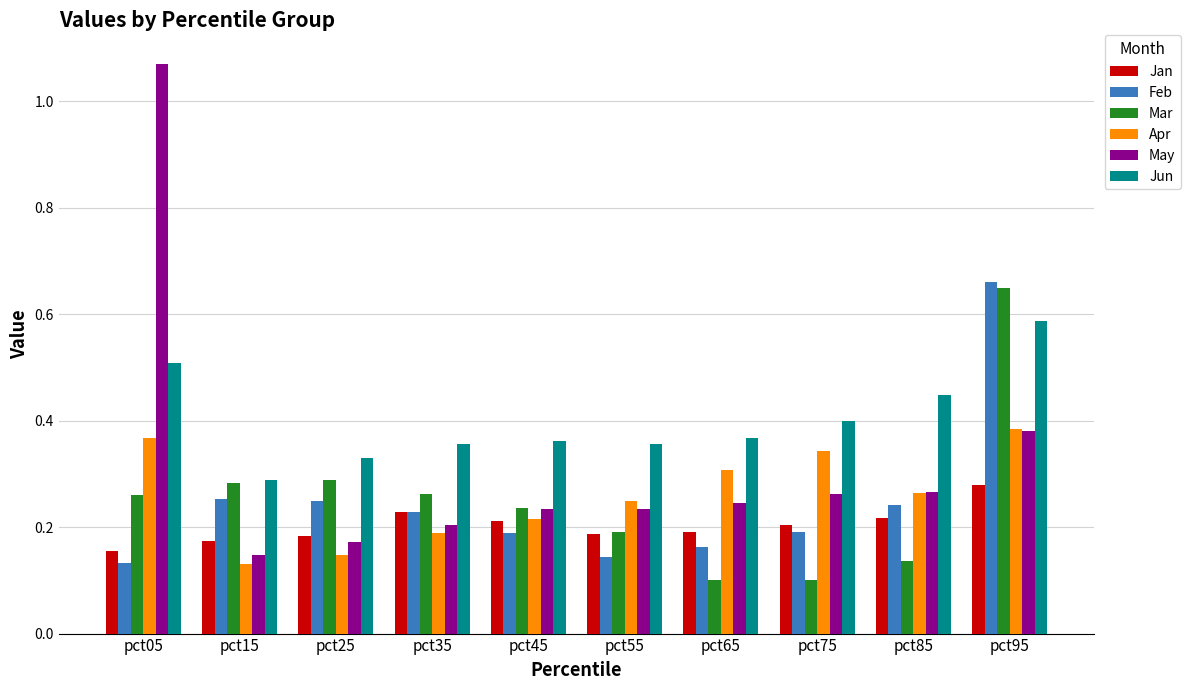

What is the sum of all Apr values?

2.6